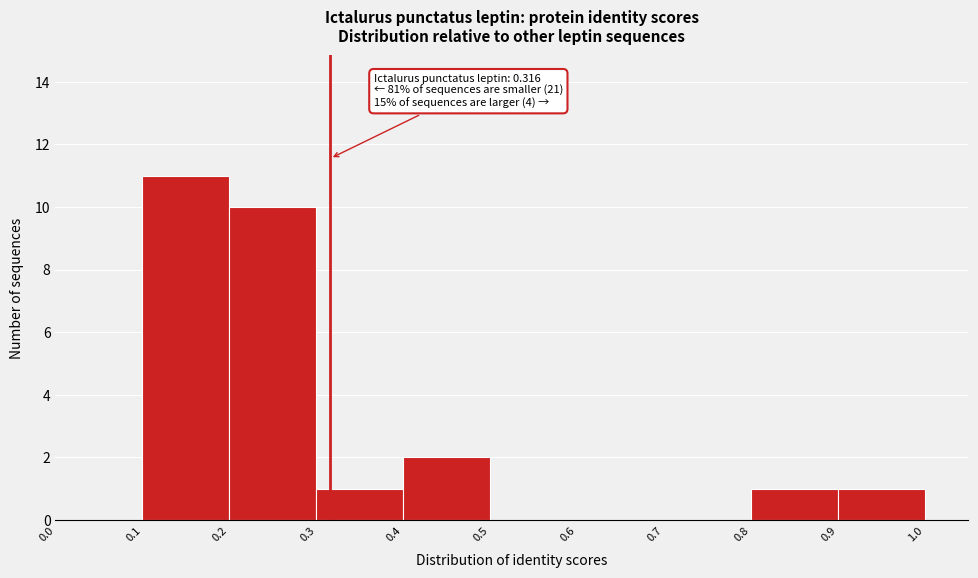

Which range on the x-axis has the tallest bar?

0.1 to 0.2